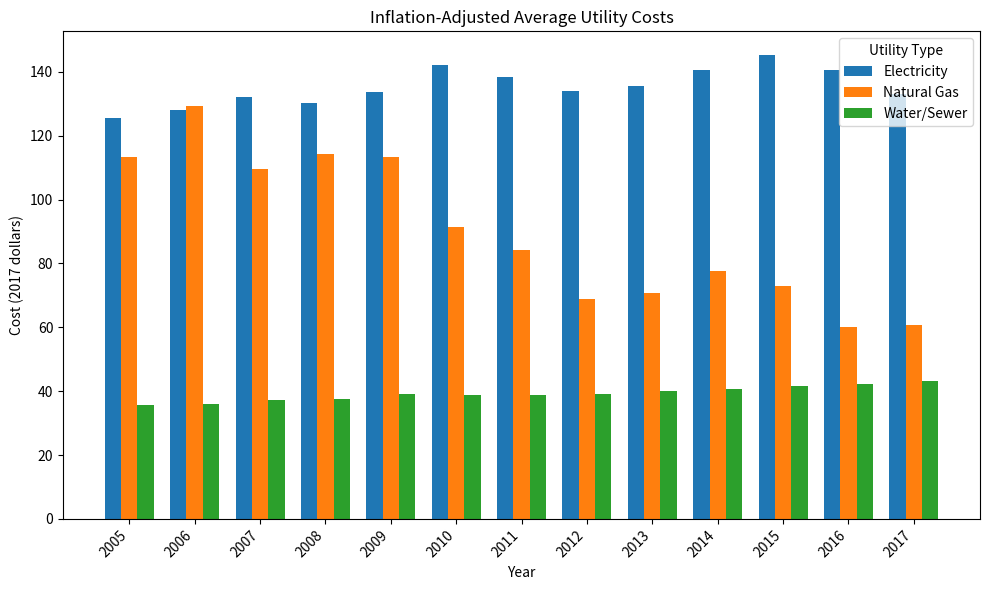

Are the bars horizontal?

No